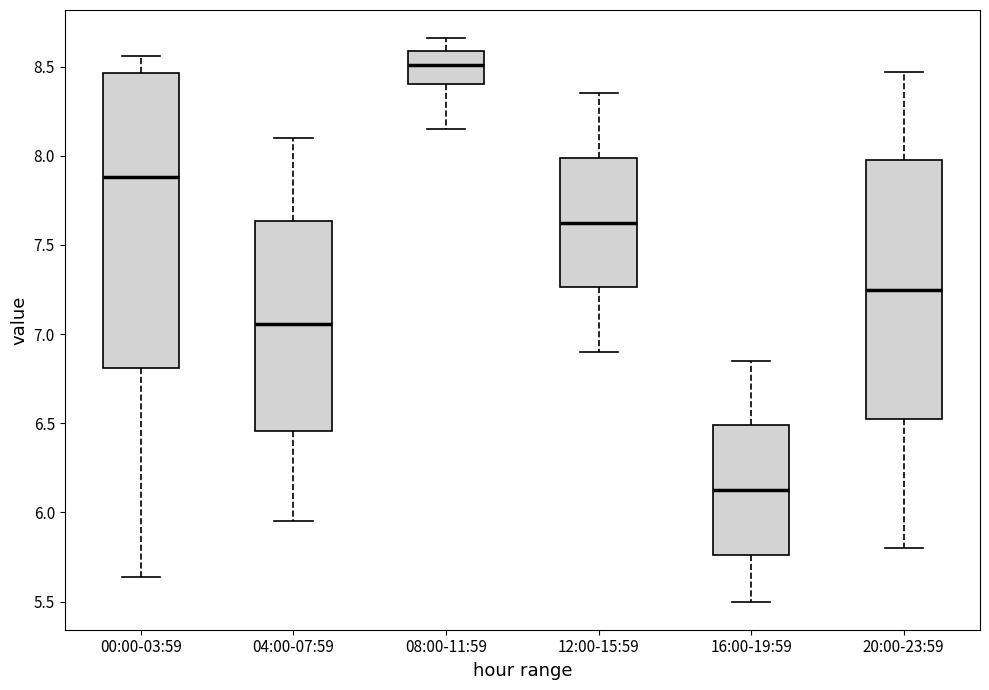

Where is the upper edge of the box for 08:00-11:59 on the y-axis? The values are not printed on the chart, so give them approximately, as read against the axis.

8.60